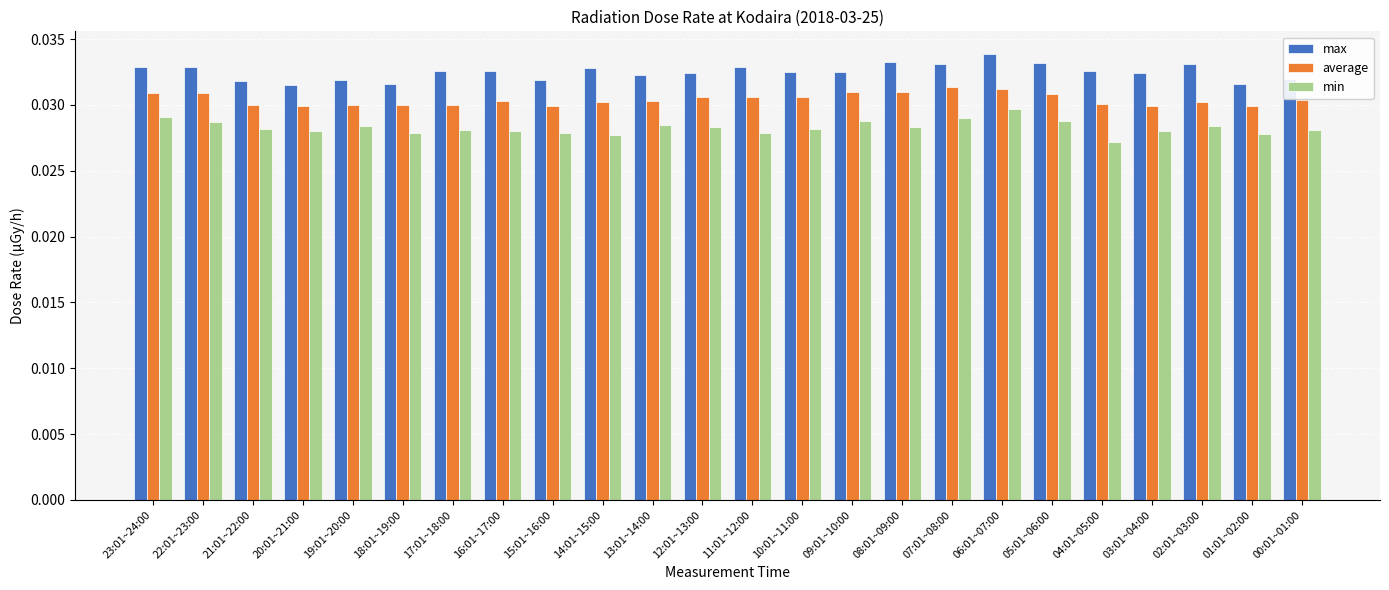

What is the sum of all min values?

0.7